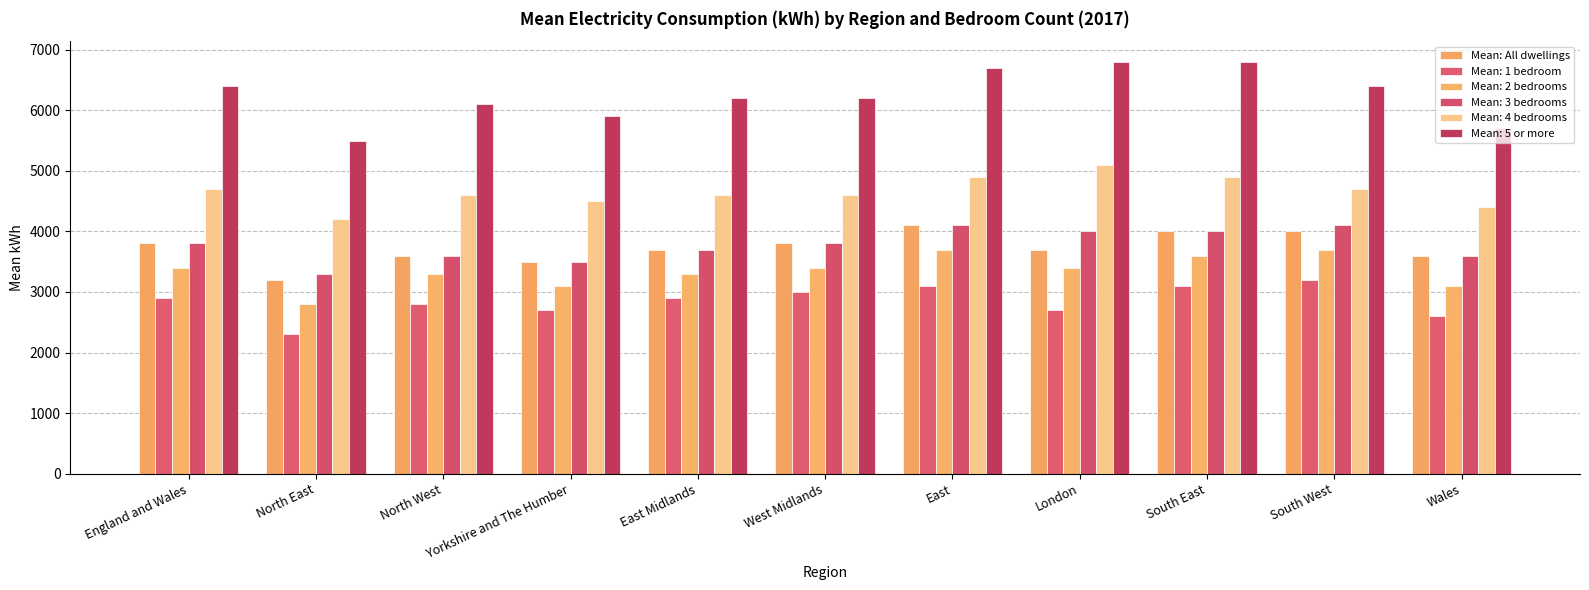

How many bars are there in total?

66